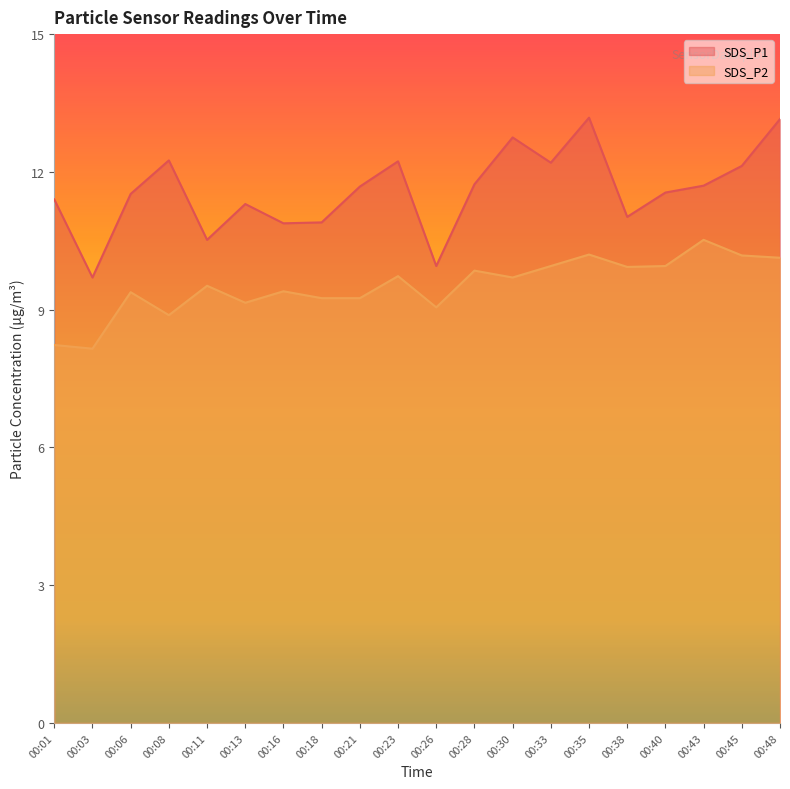

True or false: SDS_P1 has a value of 2.9 at 00:43.

False